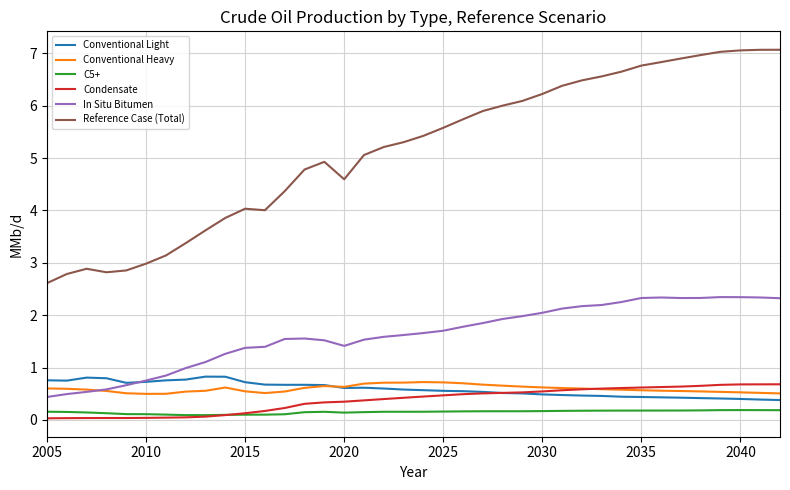

What is the maximum value shown in the chart?

7.1